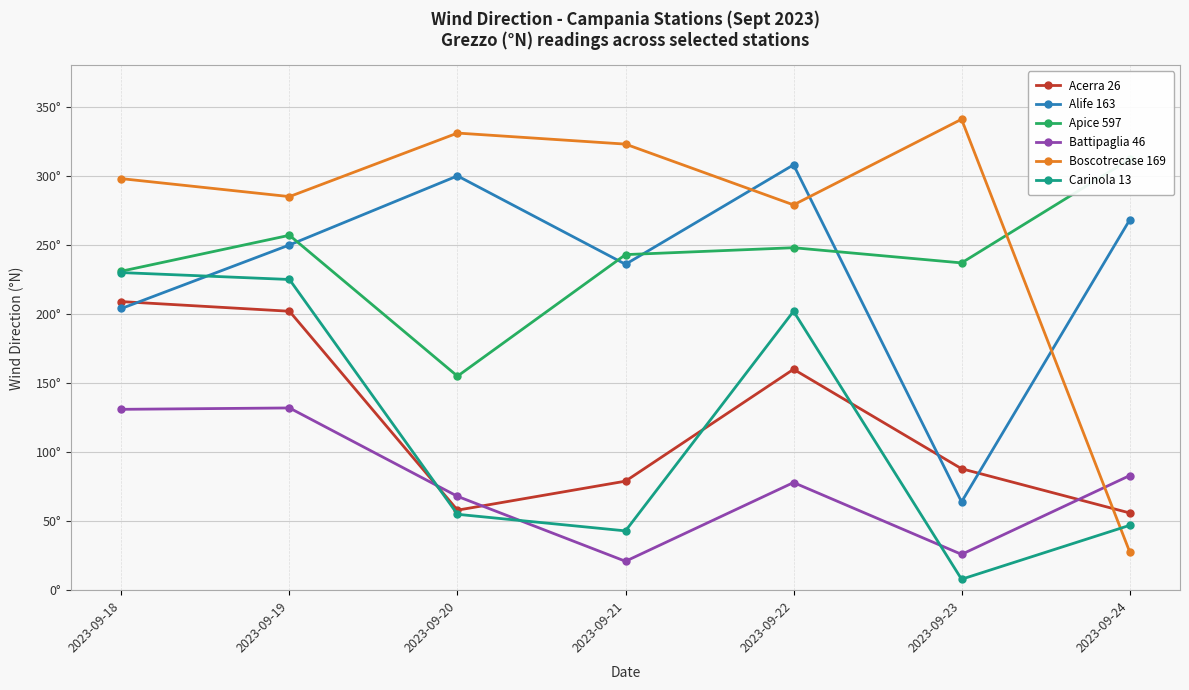

What is the value of the Battipaglia 46 point at the 3rd from the left?

68